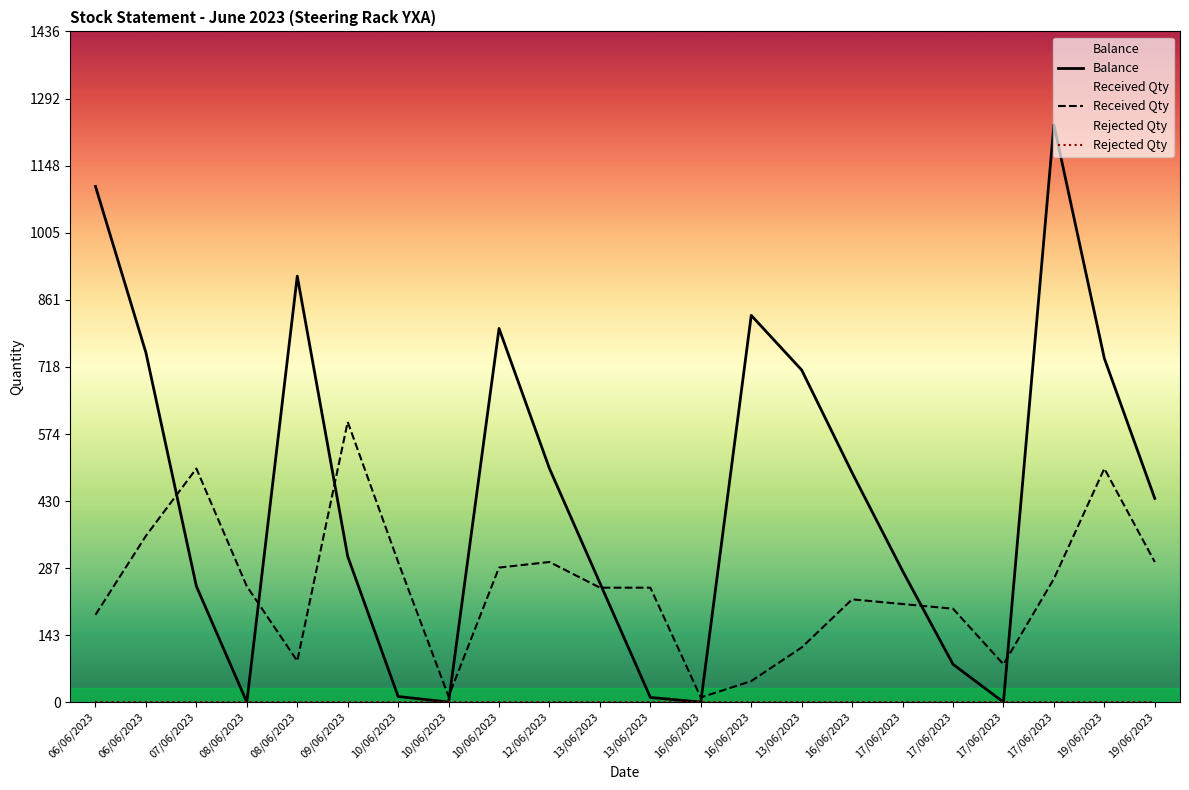

True or false: Rejected Qty and Balance cross at least once.

False